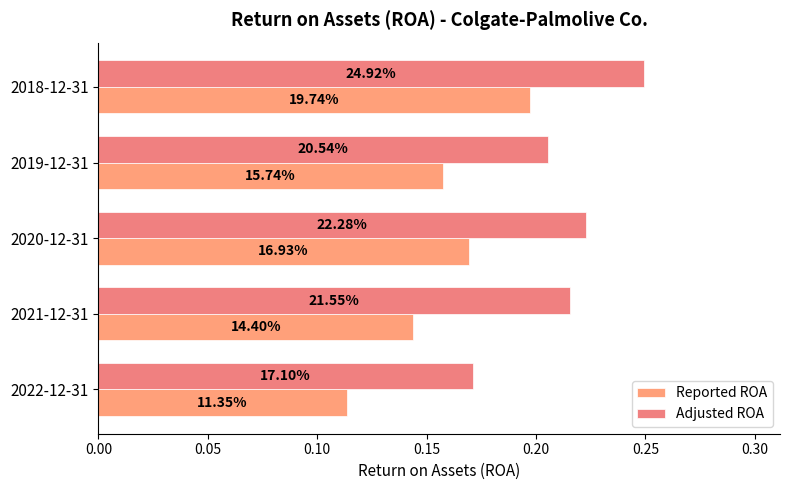

What is the average value of the Reported ROA series?

0.2